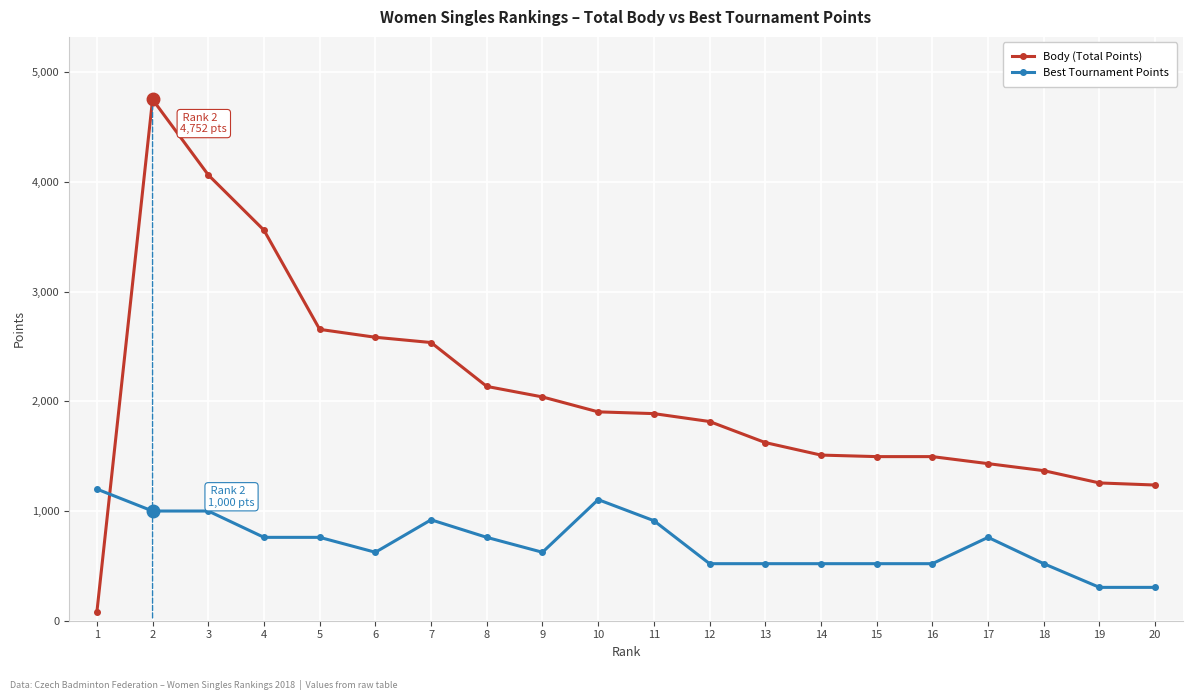

True or false: Best Tournament Points has more than 0 points higher than both neighbors.

True